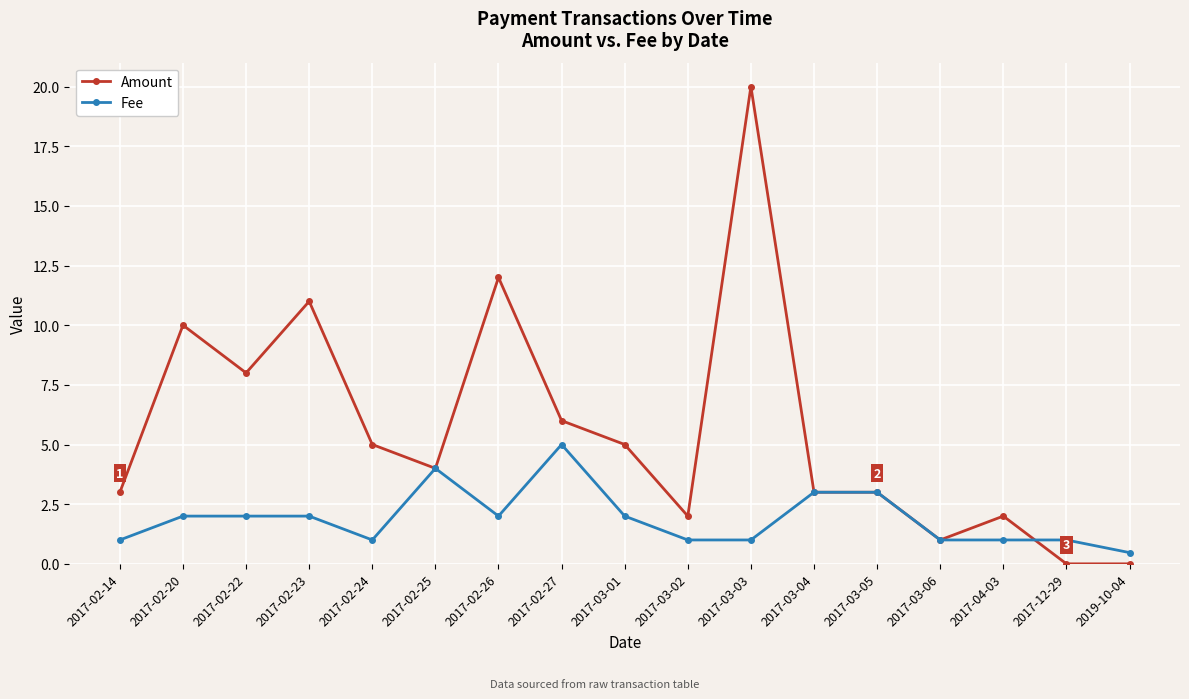

The value of Amount at 2017-03-01 is 5.0. True or false?

True